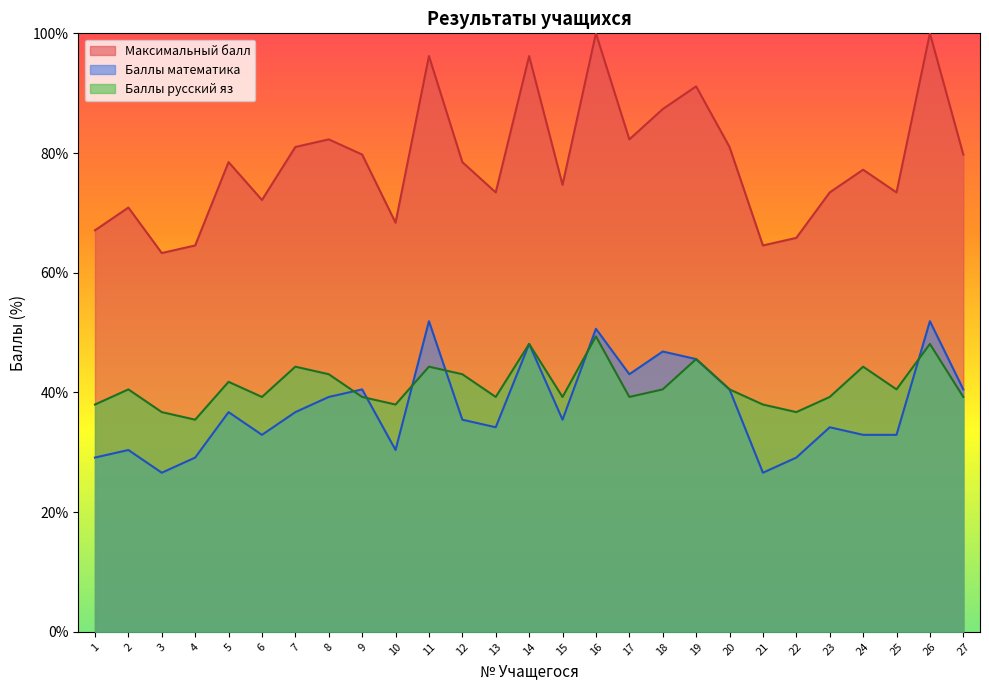

What is the total value across all series at 15?

149.4